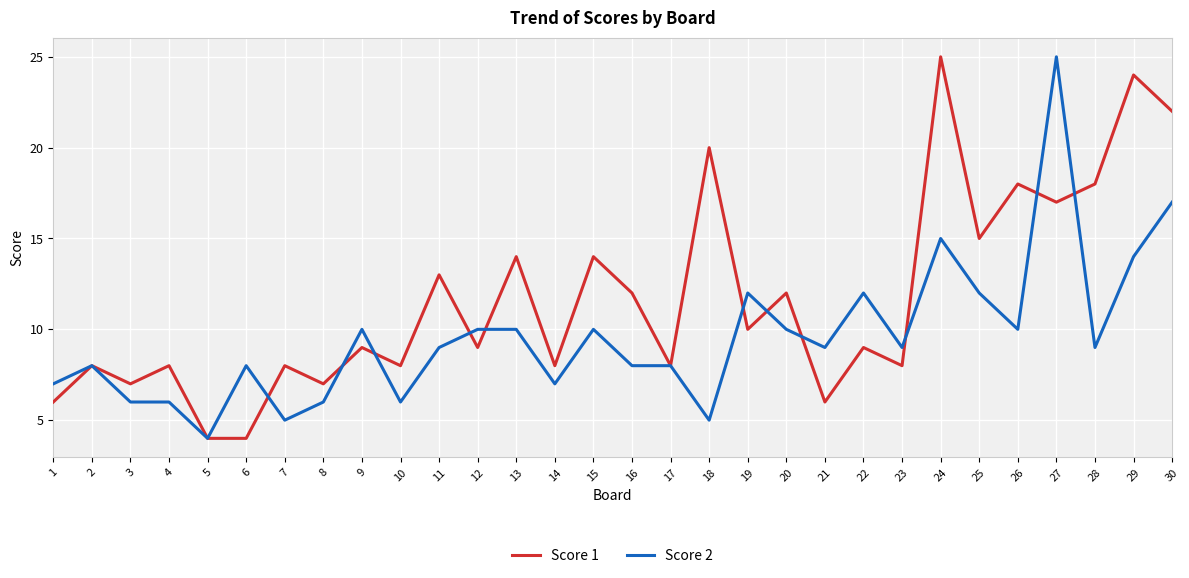

Between 7 and 9, which series saw the biggest shift?

Score 2